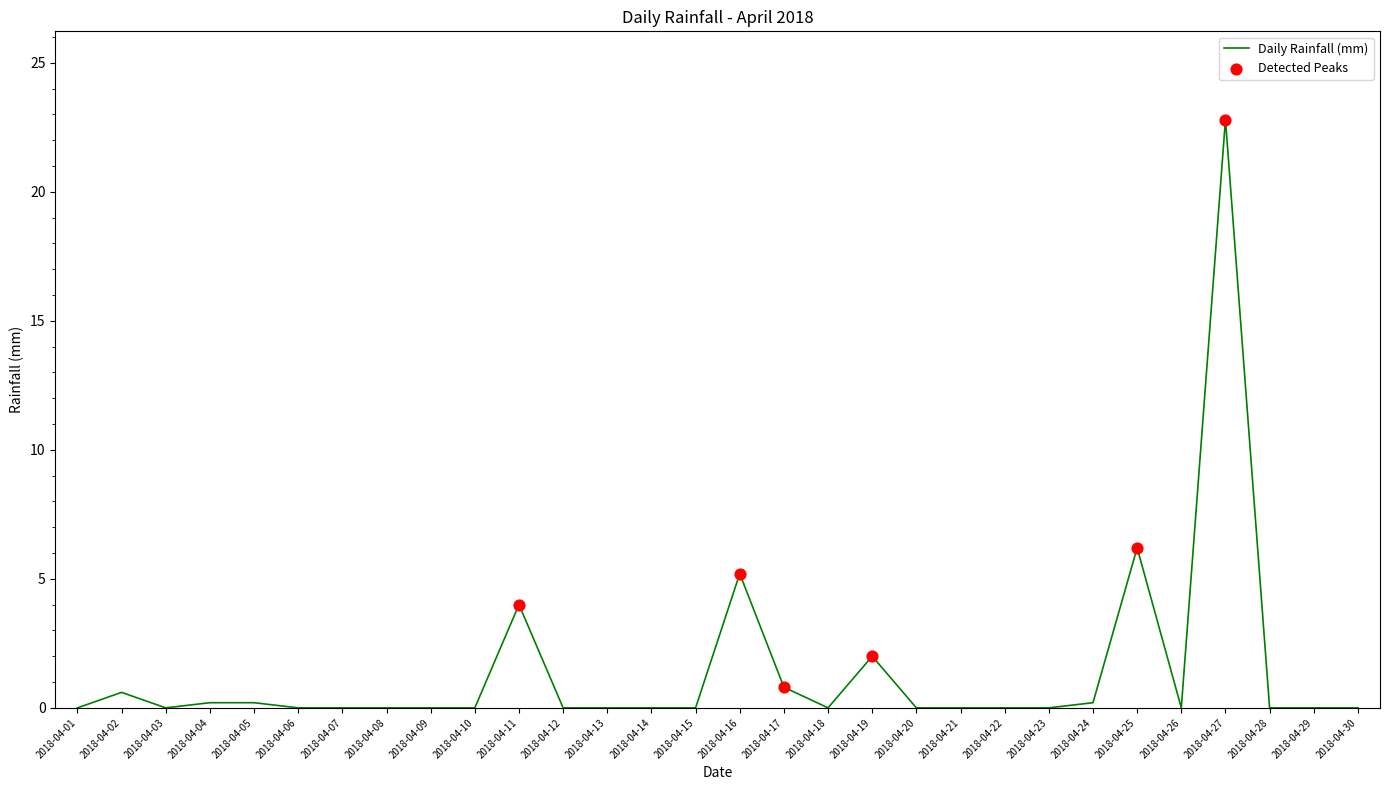

Between 2018-04-23 and 2018-04-02, which is larger?

2018-04-02